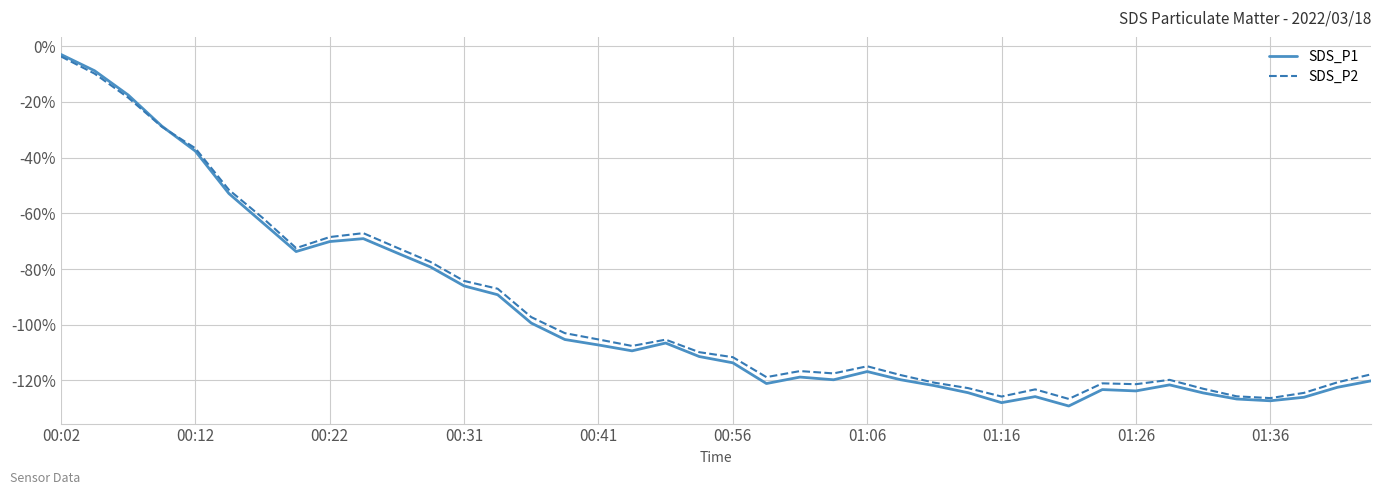

What is the maximum value shown in the chart?

-3.0